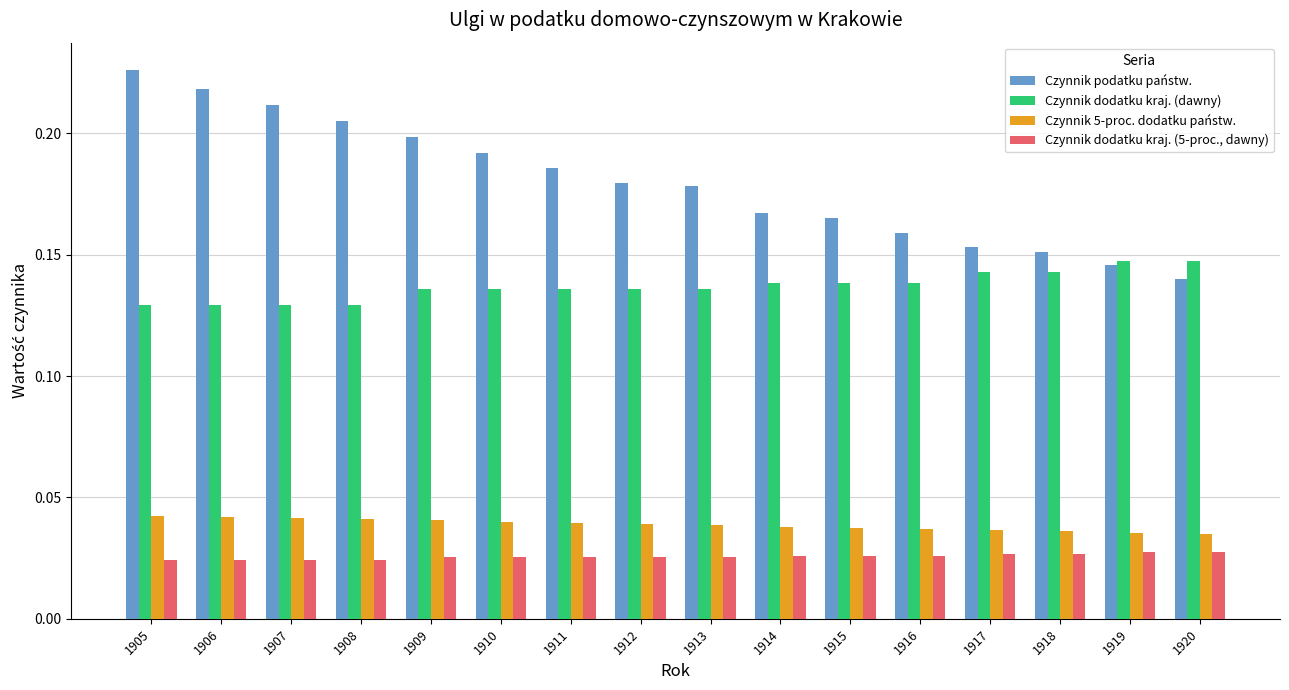

At 1906, list the series in order from largest to smallest.

Czynnik podatku państw., Czynnik dodatku kraj. (dawny), Czynnik 5-proc. dodatku państw., Czynnik dodatku kraj. (5-proc., dawny)